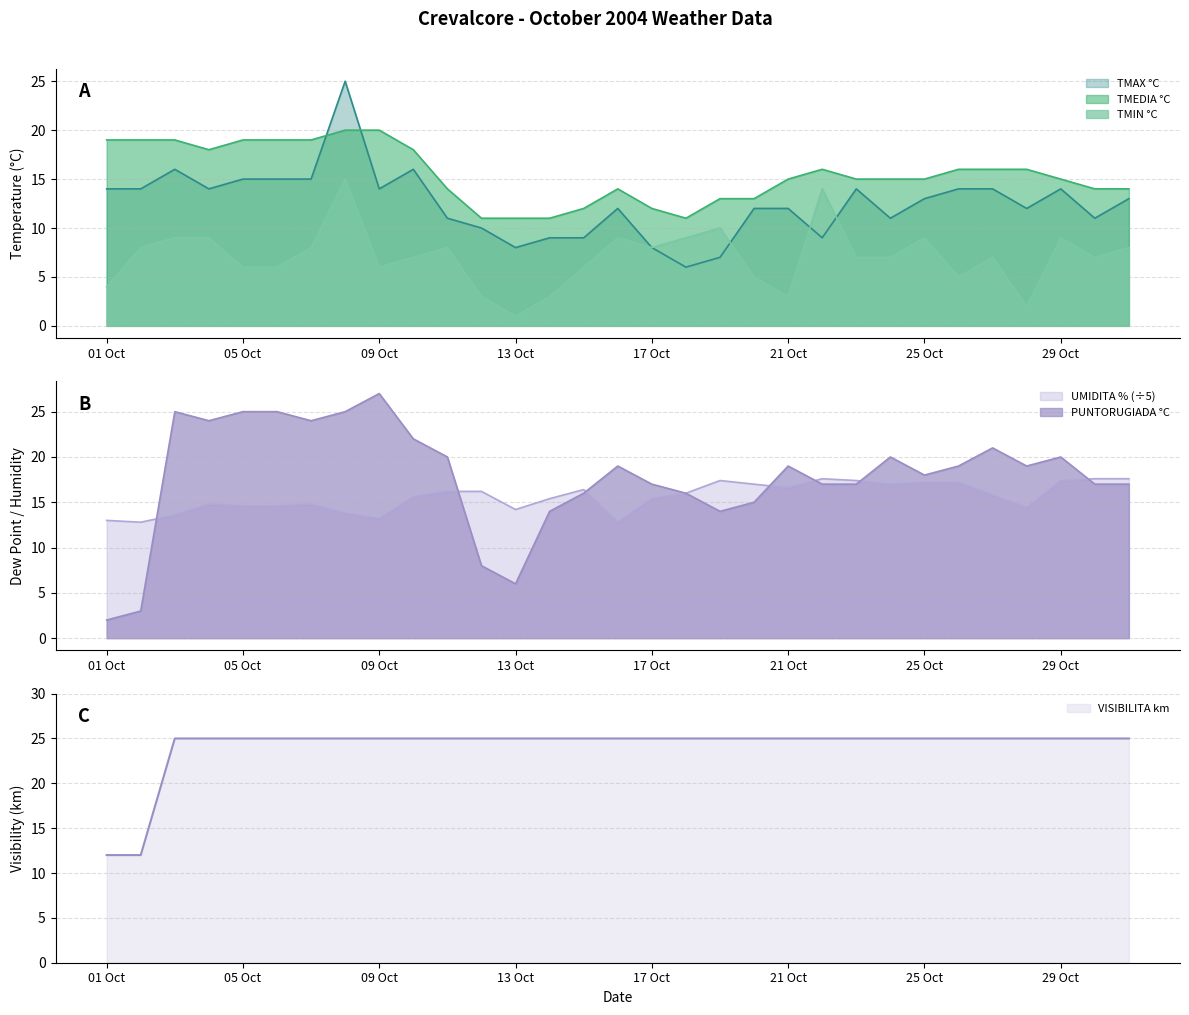

How many series are shown in this chart?

6